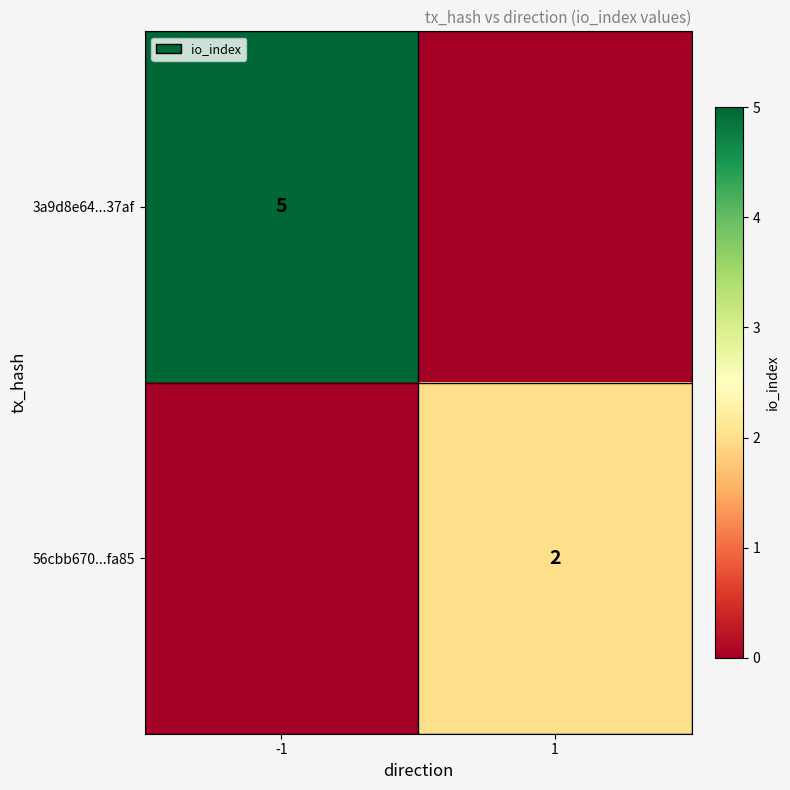

Is it true that 56cbb670...fa85 equals 2 at 1?

True